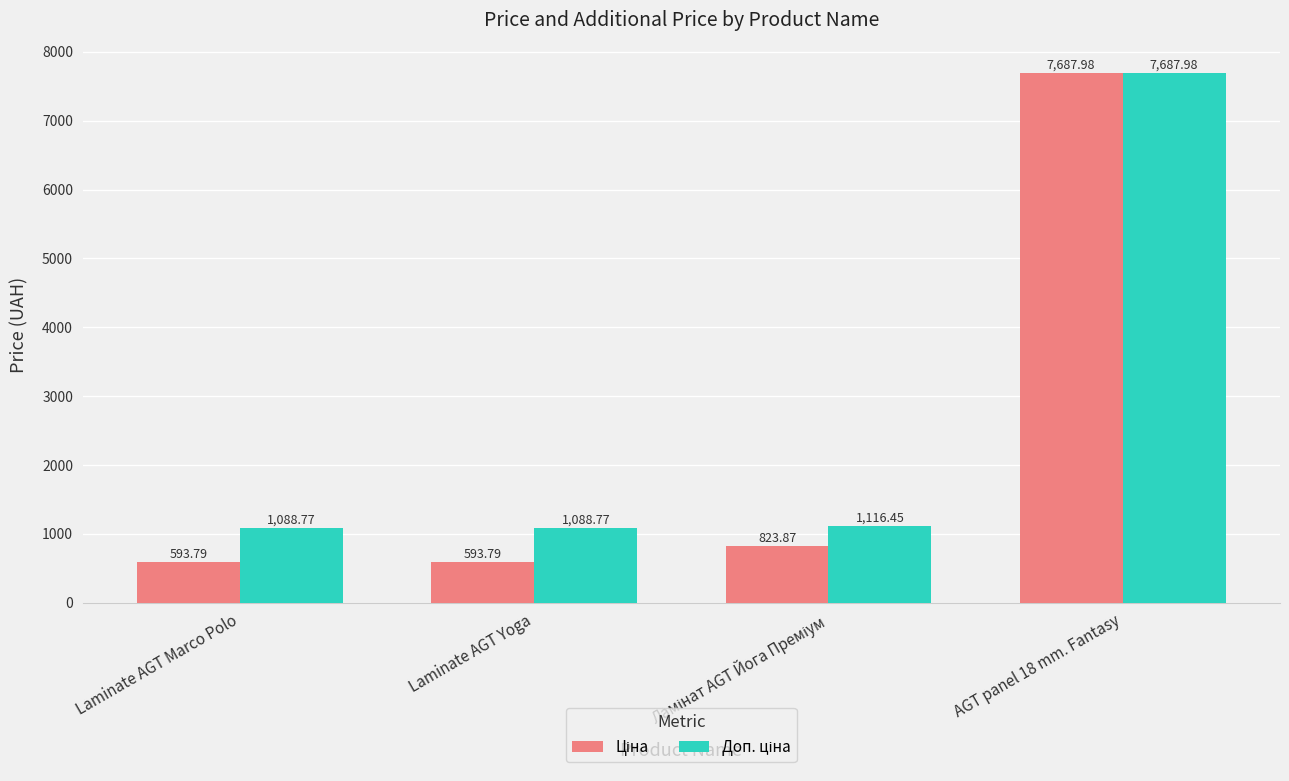

What is the total value across all series at Laminate AGT Yoga?

1682.6